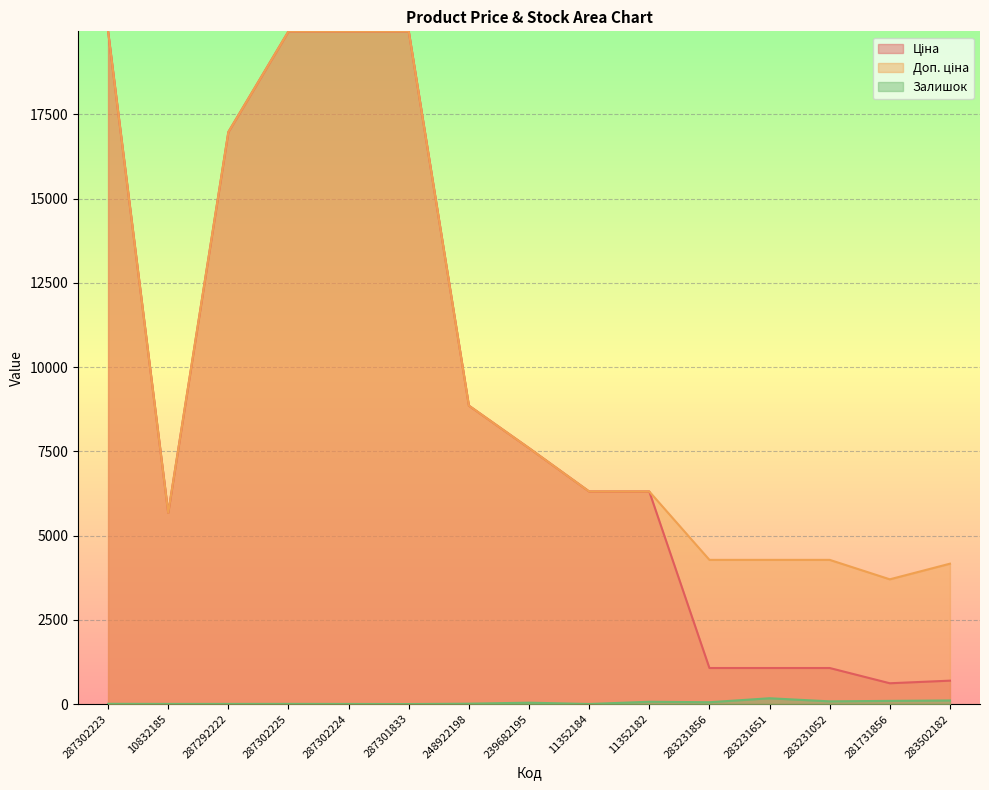

How many categories are shown in the chart?

15